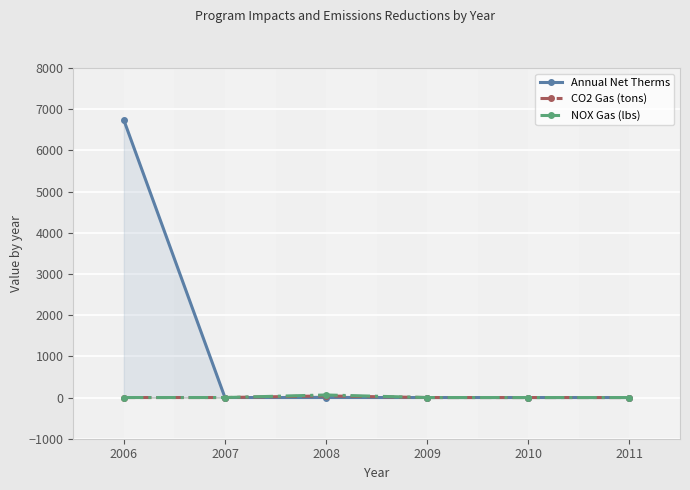

How many lines are shown in the chart?

3